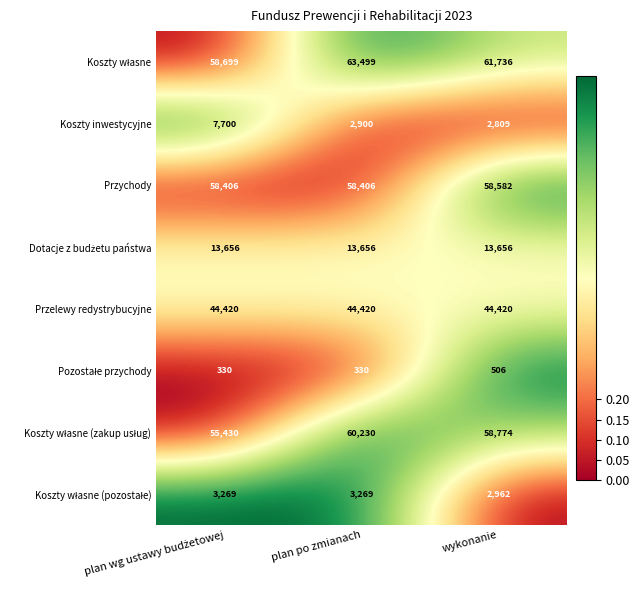

What is the smallest value displayed?

330